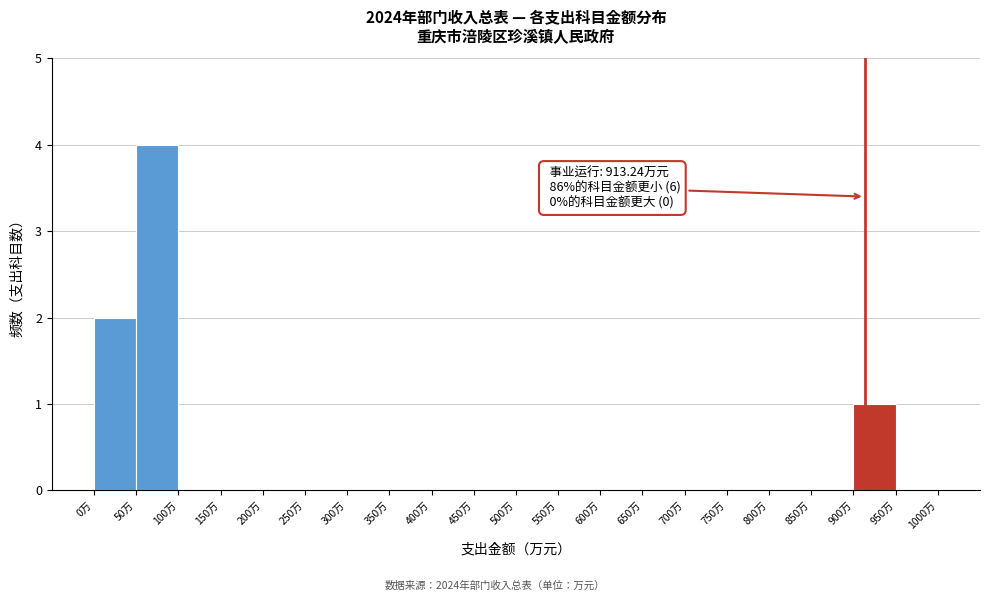

Which range on the x-axis has the tallest bar?

50 to 100